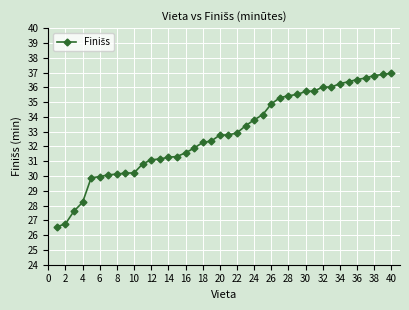

Is this an area chart (filled region under the line)?

No